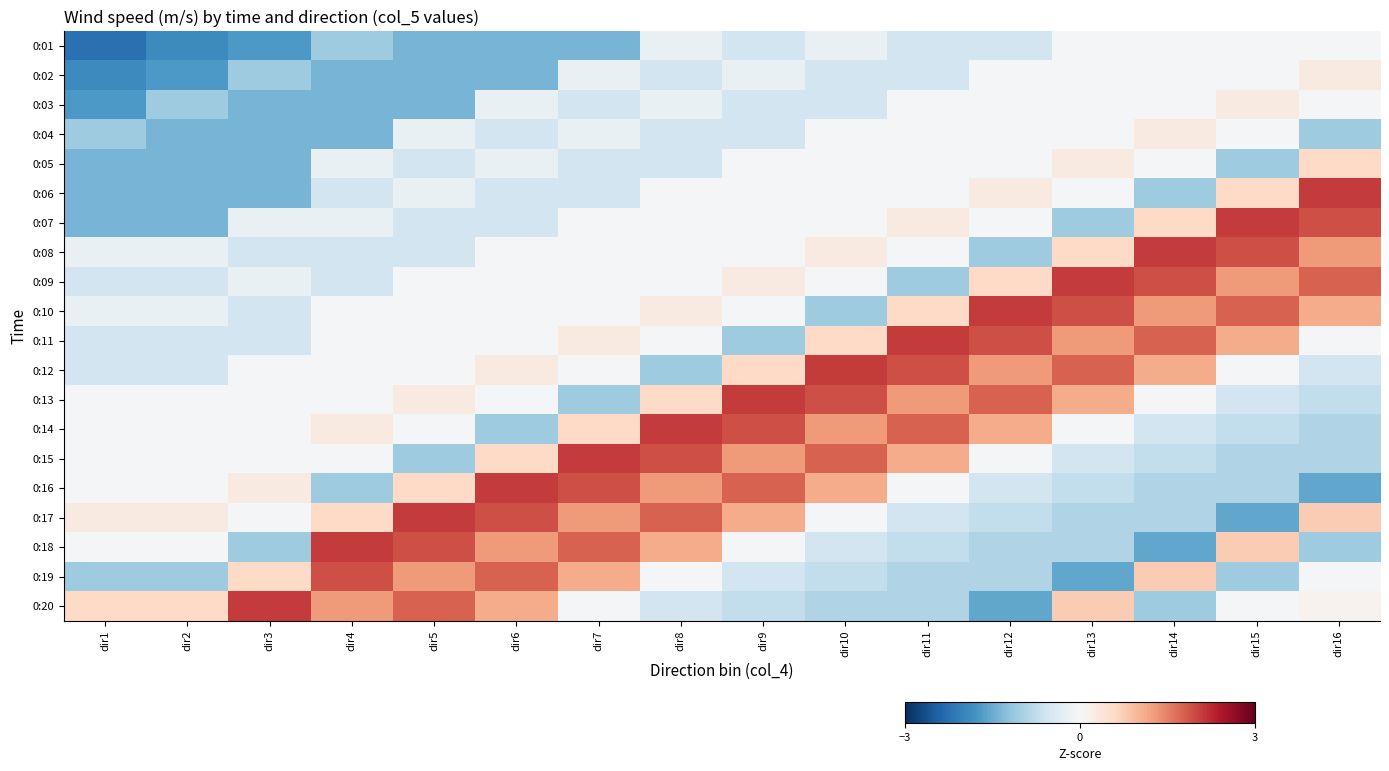

Reading left to right, list all the values displayed in this chart.

0:01: dir1=-2.2	dir2=-1.9	dir3=-1.7	dir4=-1.1	dir5=-1.4	dir6=-1.4	dir7=-1.4	dir8=-0.2	dir9=-0.6	dir10=-0.2	dir11=-0.6	dir12=-0.6	dir13=-0.1	dir14=-0.1	dir15=-0.1	dir16=-0.1
0:02: dir1=-1.9	dir2=-1.7	dir3=-1.1	dir4=-1.4	dir5=-1.4	dir6=-1.4	dir7=-0.2	dir8=-0.6	dir9=-0.2	dir10=-0.6	dir11=-0.6	dir12=-0.1	dir13=-0.1	dir14=-0.1	dir15=-0.1	dir16=0.3
0:03: dir1=-1.7	dir2=-1.1	dir3=-1.4	dir4=-1.4	dir5=-1.4	dir6=-0.2	dir7=-0.6	dir8=-0.2	dir9=-0.6	dir10=-0.6	dir11=-0.1	dir12=-0.1	dir13=-0.1	dir14=-0.1	dir15=0.3	dir16=-0.1
0:04: dir1=-1.1	dir2=-1.4	dir3=-1.4	dir4=-1.4	dir5=-0.2	dir6=-0.6	dir7=-0.2	dir8=-0.6	dir9=-0.6	dir10=-0.1	dir11=-0.1	dir12=-0.1	dir13=-0.1	dir14=0.3	dir15=-0.1	dir16=-1.1
0:05: dir1=-1.4	dir2=-1.4	dir3=-1.4	dir4=-0.2	dir5=-0.6	dir6=-0.2	dir7=-0.6	dir8=-0.6	dir9=-0.1	dir10=-0.1	dir11=-0.1	dir12=-0.1	dir13=0.3	dir14=-0.1	dir15=-1.1	dir16=0.6
0:06: dir1=-1.4	dir2=-1.4	dir3=-1.4	dir4=-0.6	dir5=-0.2	dir6=-0.6	dir7=-0.6	dir8=-0.1	dir9=-0.1	dir10=-0.1	dir11=-0.1	dir12=0.3	dir13=-0.1	dir14=-1.1	dir15=0.6	dir16=2.1
0:07: dir1=-1.4	dir2=-1.4	dir3=-0.2	dir4=-0.2	dir5=-0.6	dir6=-0.6	dir7=-0.1	dir8=-0.1	dir9=-0.1	dir10=-0.1	dir11=0.3	dir12=-0.1	dir13=-1.1	dir14=0.6	dir15=2.1	dir16=1.9
0:08: dir1=-0.2	dir2=-0.2	dir3=-0.6	dir4=-0.6	dir5=-0.6	dir6=-0.1	dir7=-0.1	dir8=-0.1	dir9=-0.1	dir10=0.3	dir11=-0.1	dir12=-1.1	dir13=0.6	dir14=2.1	dir15=1.9	dir16=1.3
0:09: dir1=-0.6	dir2=-0.6	dir3=-0.2	dir4=-0.6	dir5=-0.1	dir6=-0.1	dir7=-0.1	dir8=-0.1	dir9=0.3	dir10=-0.1	dir11=-1.1	dir12=0.6	dir13=2.1	dir14=1.9	dir15=1.3	dir16=1.8
0:10: dir1=-0.2	dir2=-0.2	dir3=-0.6	dir4=-0.1	dir5=-0.1	dir6=-0.1	dir7=-0.1	dir8=0.3	dir9=-0.1	dir10=-1.1	dir11=0.6	dir12=2.1	dir13=1.9	dir14=1.3	dir15=1.8	dir16=1.1
0:11: dir1=-0.6	dir2=-0.6	dir3=-0.6	dir4=-0.1	dir5=-0.1	dir6=-0.1	dir7=0.3	dir8=-0.1	dir9=-1.1	dir10=0.6	dir11=2.1	dir12=1.9	dir13=1.3	dir14=1.8	dir15=1.1	dir16=-0.1
0:12: dir1=-0.6	dir2=-0.6	dir3=-0.1	dir4=-0.1	dir5=-0.1	dir6=0.3	dir7=-0.1	dir8=-1.1	dir9=0.6	dir10=2.1	dir11=1.9	dir12=1.3	dir13=1.8	dir14=1.1	dir15=-0.1	dir16=-0.6
0:13: dir1=-0.1	dir2=-0.1	dir3=-0.1	dir4=-0.1	dir5=0.3	dir6=-0.1	dir7=-1.1	dir8=0.6	dir9=2.1	dir10=1.9	dir11=1.3	dir12=1.8	dir13=1.1	dir14=-0.1	dir15=-0.6	dir16=-0.7
0:14: dir1=-0.1	dir2=-0.1	dir3=-0.1	dir4=0.3	dir5=-0.1	dir6=-1.1	dir7=0.6	dir8=2.1	dir9=1.9	dir10=1.3	dir11=1.8	dir12=1.1	dir13=-0.1	dir14=-0.6	dir15=-0.7	dir16=-0.9
0:15: dir1=-0.1	dir2=-0.1	dir3=-0.1	dir4=-0.1	dir5=-1.1	dir6=0.6	dir7=2.1	dir8=1.9	dir9=1.3	dir10=1.8	dir11=1.1	dir12=-0.1	dir13=-0.6	dir14=-0.7	dir15=-0.9	dir16=-0.9
0:16: dir1=-0.1	dir2=-0.1	dir3=0.3	dir4=-1.1	dir5=0.6	dir6=2.1	dir7=1.9	dir8=1.3	dir9=1.8	dir10=1.1	dir11=-0.1	dir12=-0.6	dir13=-0.7	dir14=-0.9	dir15=-0.9	dir16=-1.6
0:17: dir1=0.3	dir2=0.3	dir3=-0.1	dir4=0.6	dir5=2.1	dir6=1.9	dir7=1.3	dir8=1.8	dir9=1.1	dir10=-0.1	dir11=-0.6	dir12=-0.7	dir13=-0.9	dir14=-0.9	dir15=-1.6	dir16=0.8
0:18: dir1=-0.1	dir2=-0.1	dir3=-1.1	dir4=2.1	dir5=1.9	dir6=1.3	dir7=1.8	dir8=1.1	dir9=-0.1	dir10=-0.6	dir11=-0.7	dir12=-0.9	dir13=-0.9	dir14=-1.6	dir15=0.8	dir16=-1.1
0:19: dir1=-1.1	dir2=-1.1	dir3=0.6	dir4=1.9	dir5=1.3	dir6=1.8	dir7=1.1	dir8=-0.1	dir9=-0.6	dir10=-0.7	dir11=-0.9	dir12=-0.9	dir13=-1.6	dir14=0.8	dir15=-1.1	dir16=-0.1
0:20: dir1=0.6	dir2=0.6	dir3=2.1	dir4=1.3	dir5=1.8	dir6=1.1	dir7=-0.1	dir8=-0.6	dir9=-0.7	dir10=-0.9	dir11=-0.9	dir12=-1.6	dir13=0.8	dir14=-1.1	dir15=-0.1	dir16=0.1